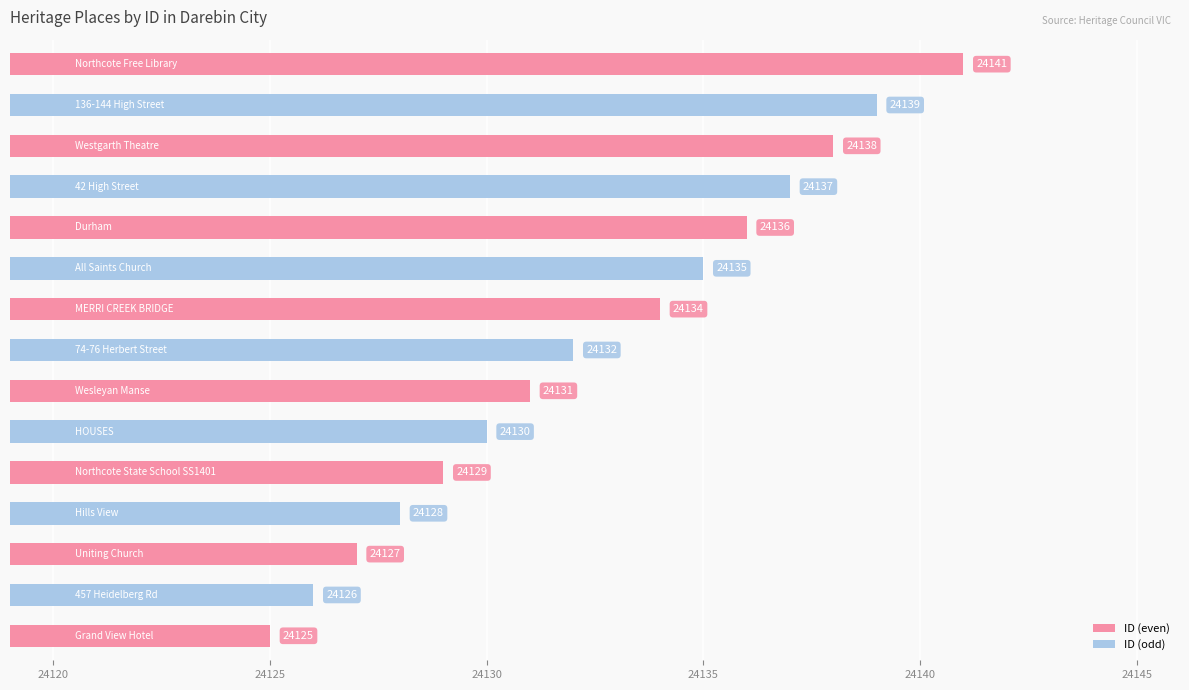

Reading bottom to top, list all the values displayed in this chart.

24125	24126	24127	24128	24129	24130	24131	24132	24134	24135	24136	24137	24138	24139	24141